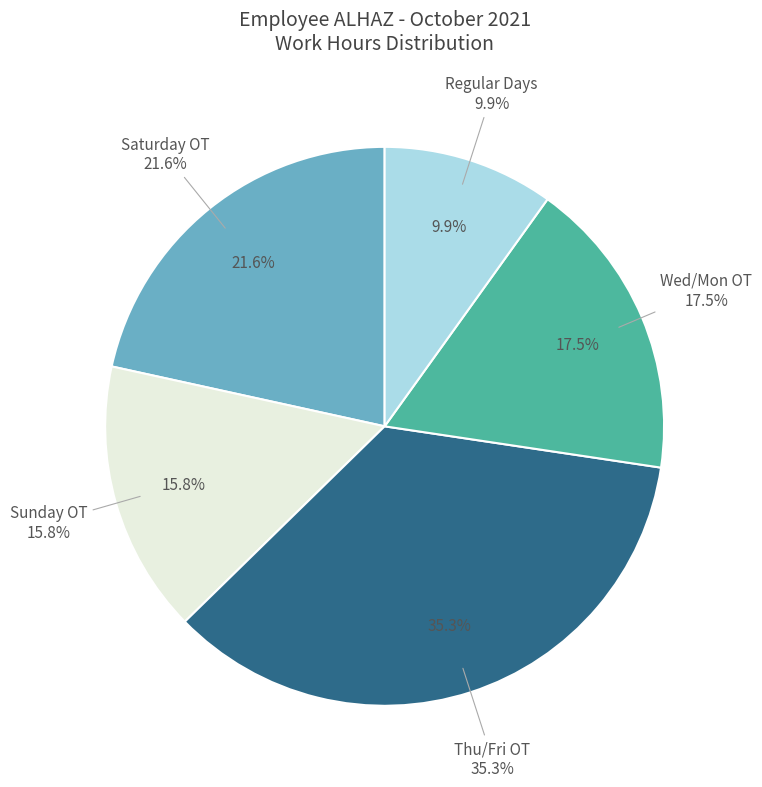

The Mon Oct 25 slice represents 1% of the pie. True or false?

False